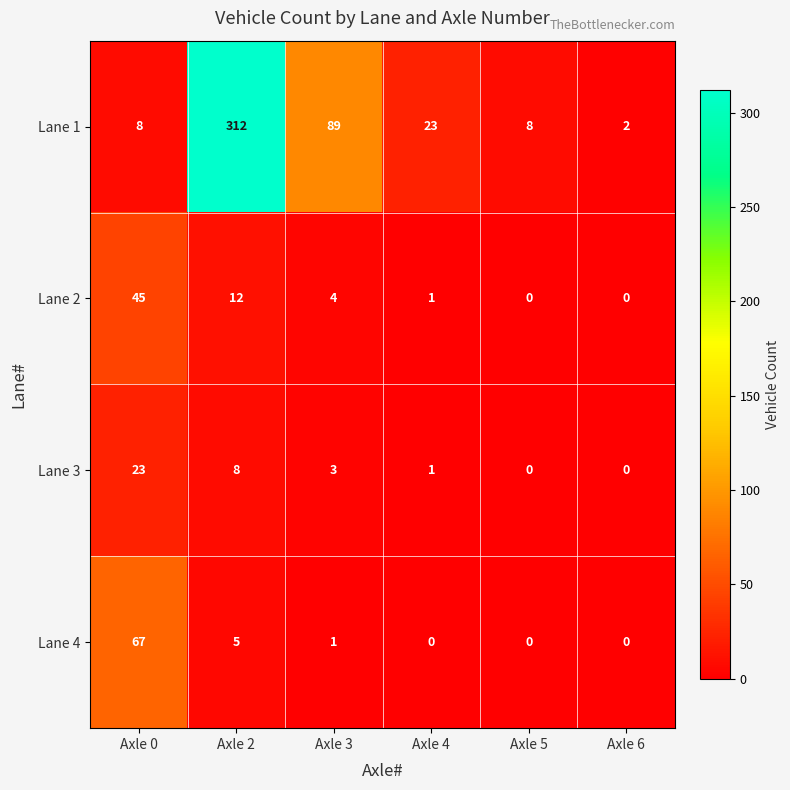

Reading right to left, extract all data points from this chart.

Lane 1: Axle 6=2	Axle 5=8	Axle 4=23	Axle 3=89	Axle 2=312	Axle 0=8
Lane 2: Axle 6=0	Axle 5=0	Axle 4=1	Axle 3=4	Axle 2=12	Axle 0=45
Lane 3: Axle 6=0	Axle 5=0	Axle 4=1	Axle 3=3	Axle 2=8	Axle 0=23
Lane 4: Axle 6=0	Axle 5=0	Axle 4=0	Axle 3=1	Axle 2=5	Axle 0=67